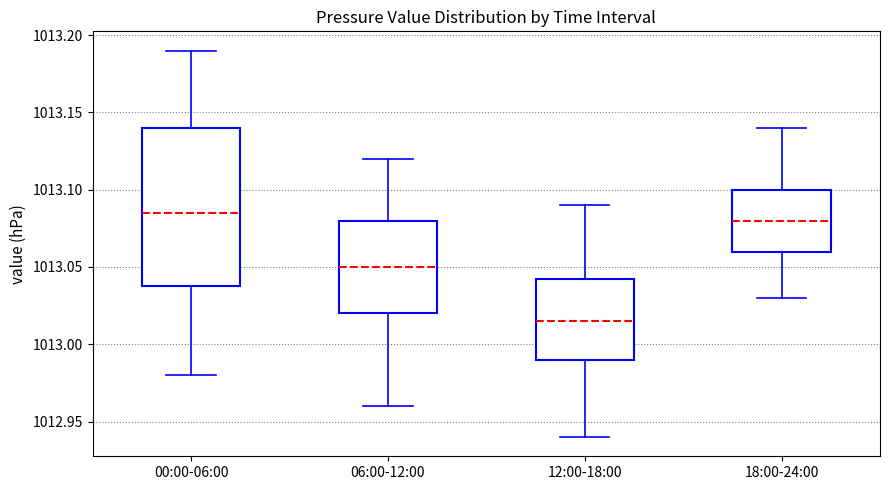

Reading left to right, read every box against the y-axis: the position of its median line, the range the box covers, and the ends of its whiskers. The values are not printed on the chart, so give them approximately, as read against the axis.

00:00-06:00: median 1013.085, box 1013.040 to 1013.140, whiskers 1012.980 to 1013.190
06:00-12:00: median 1013.050, box 1013.020 to 1013.080, whiskers 1012.960 to 1013.120
12:00-18:00: median 1013.015, box 1012.990 to 1013.045, whiskers 1012.940 to 1013.090
18:00-24:00: median 1013.080, box 1013.060 to 1013.100, whiskers 1013.030 to 1013.140